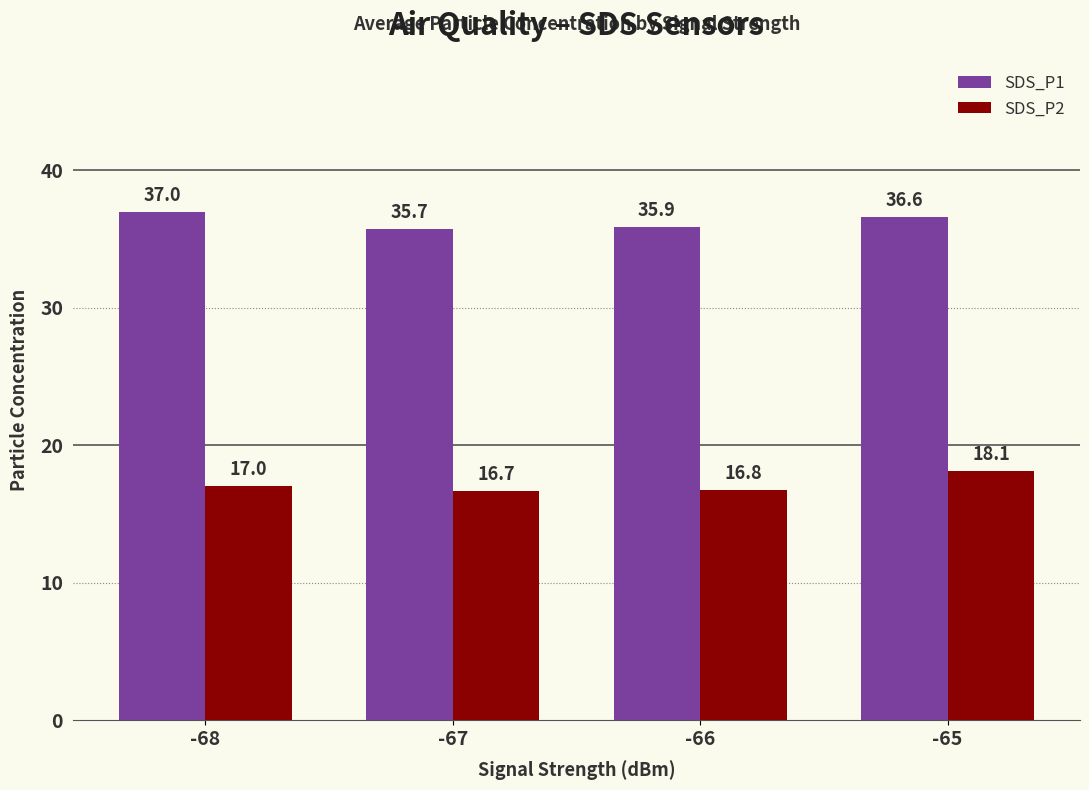

How many data points in SDS_P1 are above 36?

2